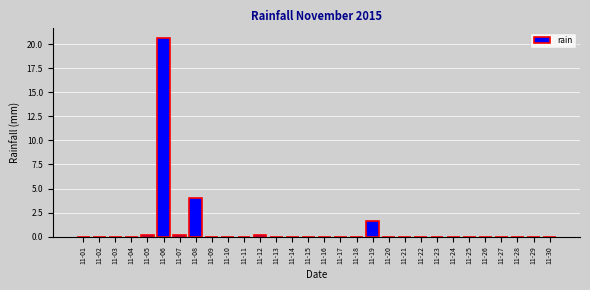

Reading left to right, what are all the values shown in this chart?

11-01=0.0	11-02=0.0	11-03=0.0	11-04=0.0	11-05=0.2	11-06=20.6	11-07=0.2	11-08=4.0	11-09=0.0	11-10=0.0	11-11=0.0	11-12=0.2	11-13=0.0	11-14=0.0	11-15=0.0	11-16=0.0	11-17=0.0	11-18=0.0	11-19=1.6	11-20=0.0	11-21=0.0	11-22=0.0	11-23=0.0	11-24=0.0	11-25=0.0	11-26=0.0	11-27=0.0	11-28=0.0	11-29=0.0	11-30=0.0